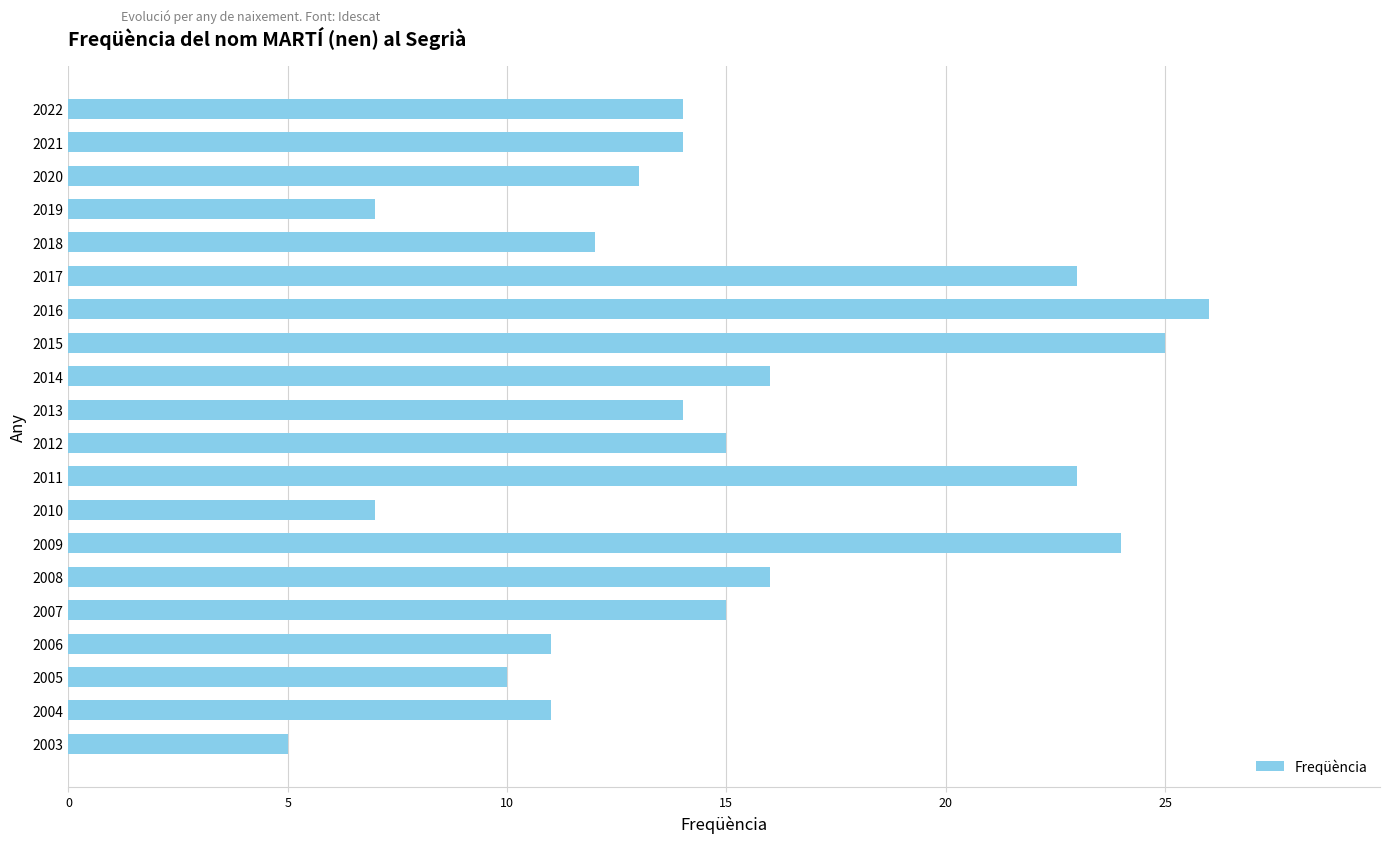

What is the change in value from 2017 to 2009?

+1